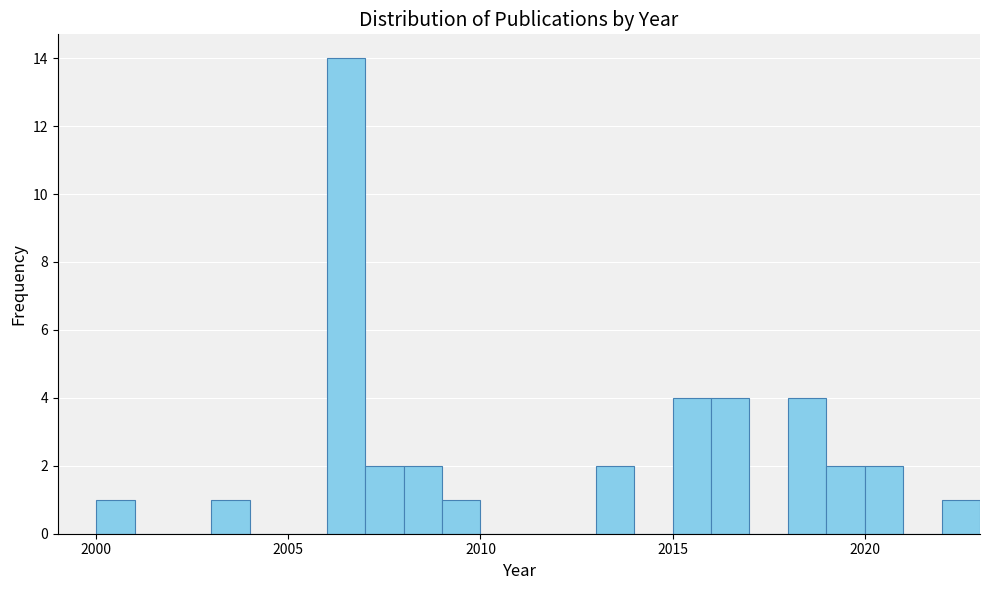

Read against the x-axis, roughly where is the centre of the tallest bar?

2006.5